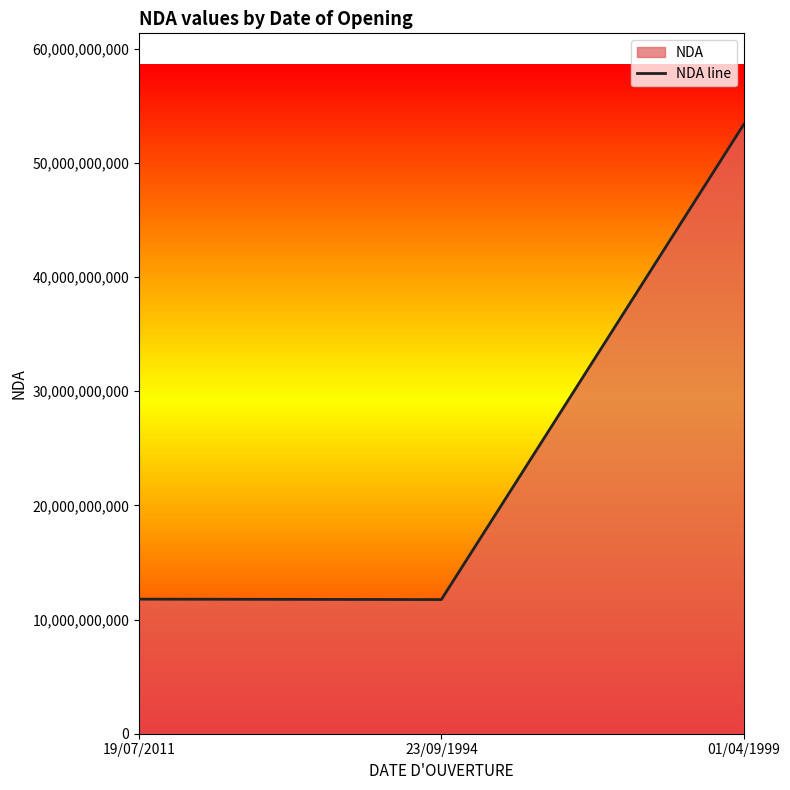

List the labels in order of value, largest first.

01/04/1999, 19/07/2011, 23/09/1994